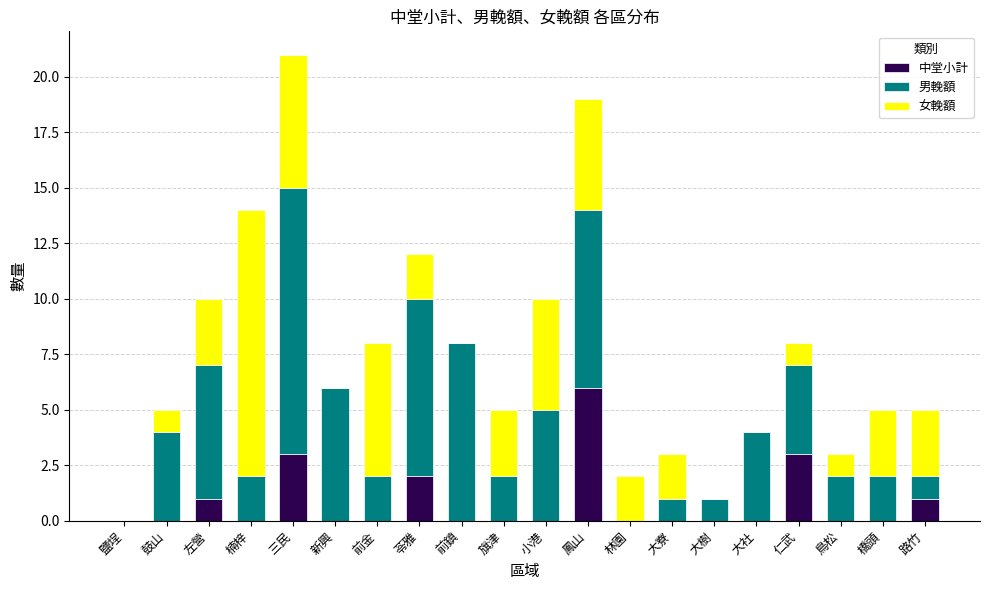

True or false: 中堂小計 has a value of 0 at 旗津.

True